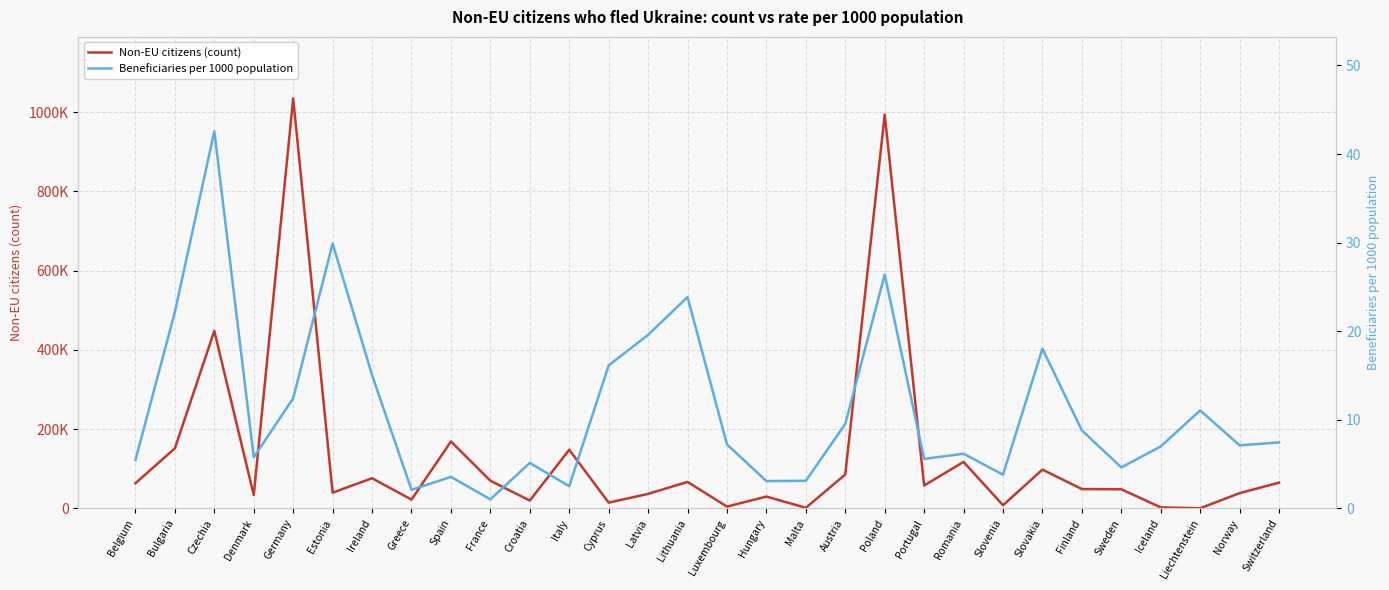

True or false: Beneficiaries per 1000 population and Non-EU citizens (count) intersect in this chart.

False